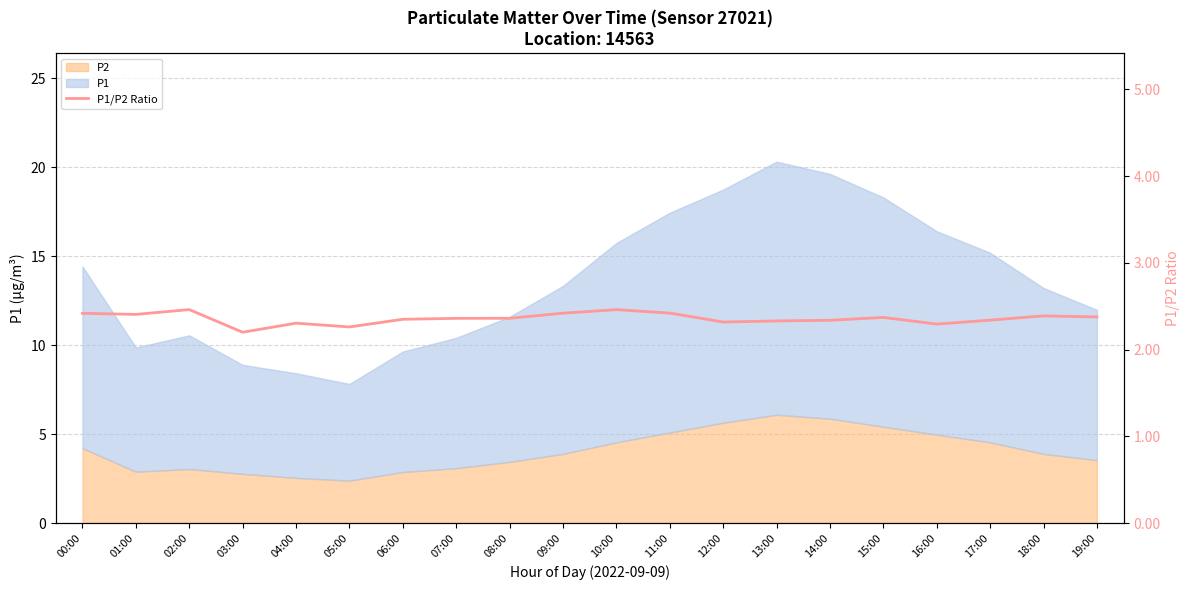

How many interior local valleys (lower than both neighbors) does the data have?

5